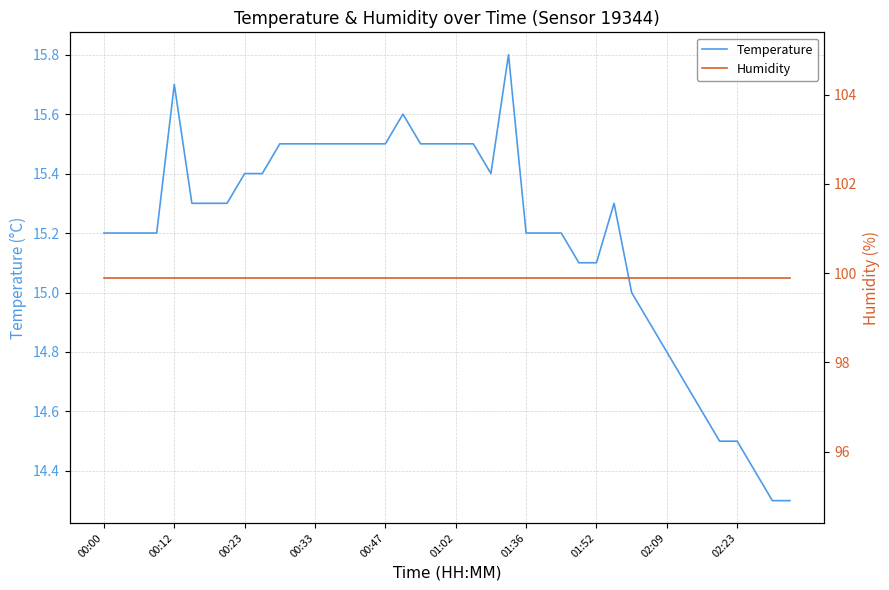

Is this an area chart (filled region under the line)?

No